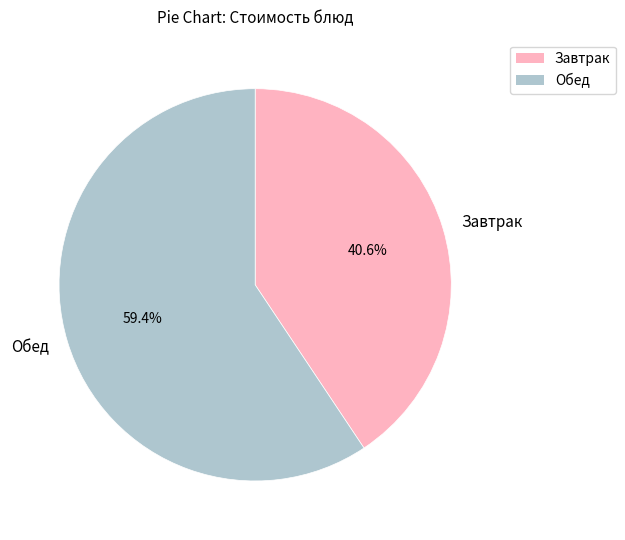

Which slice represents more than half of the pie?

Обед